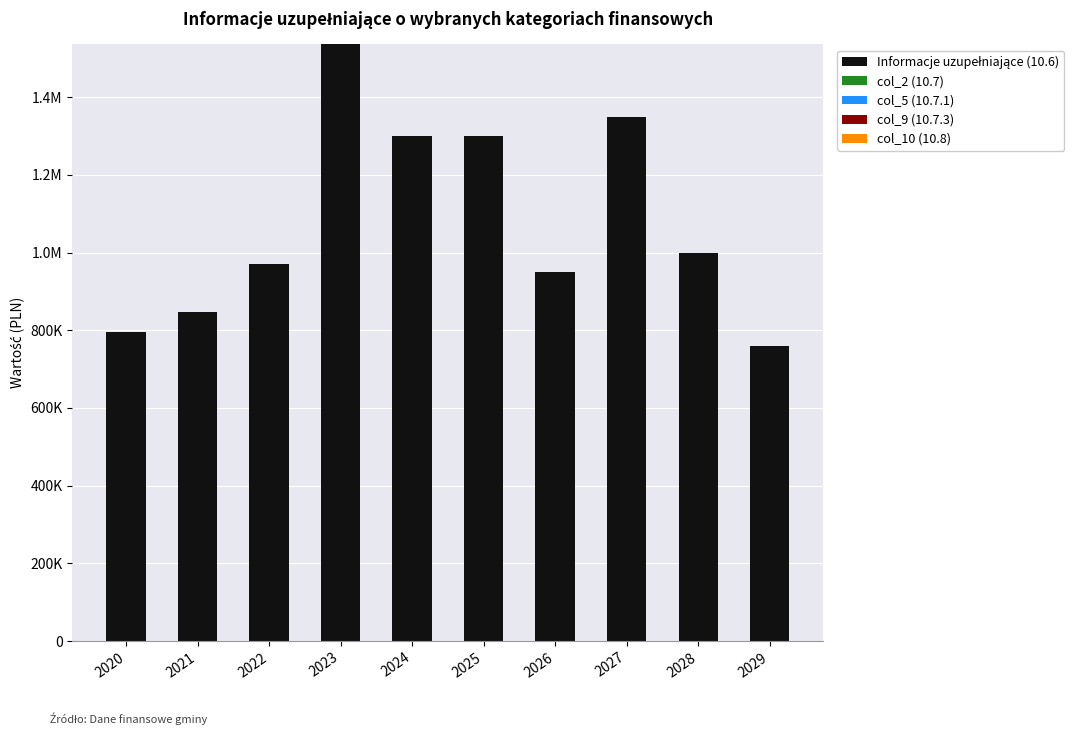

Are the bars horizontal?

No